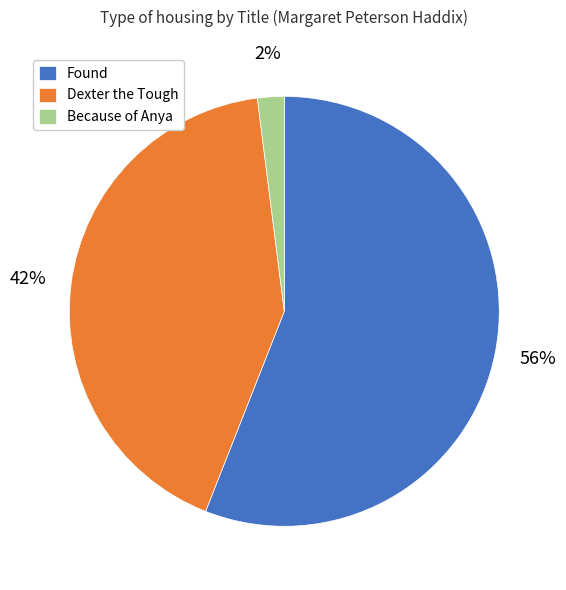

Is the sum of Found and Dexter the Tough greater than half?

Yes